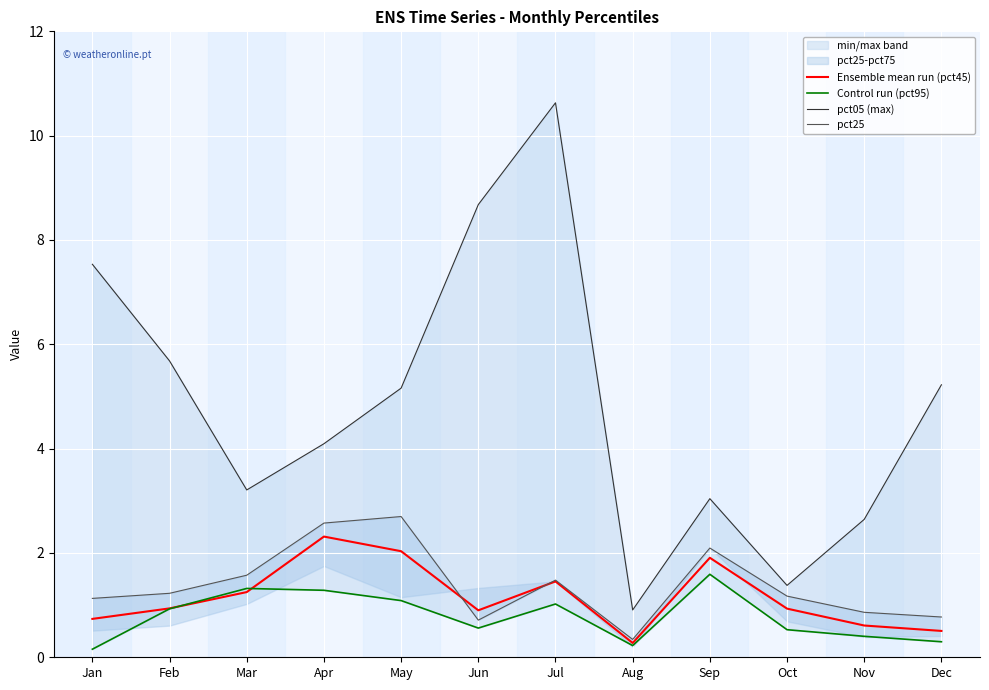

Is it true that pct05 (max) equals 5.2 at Dec?

True